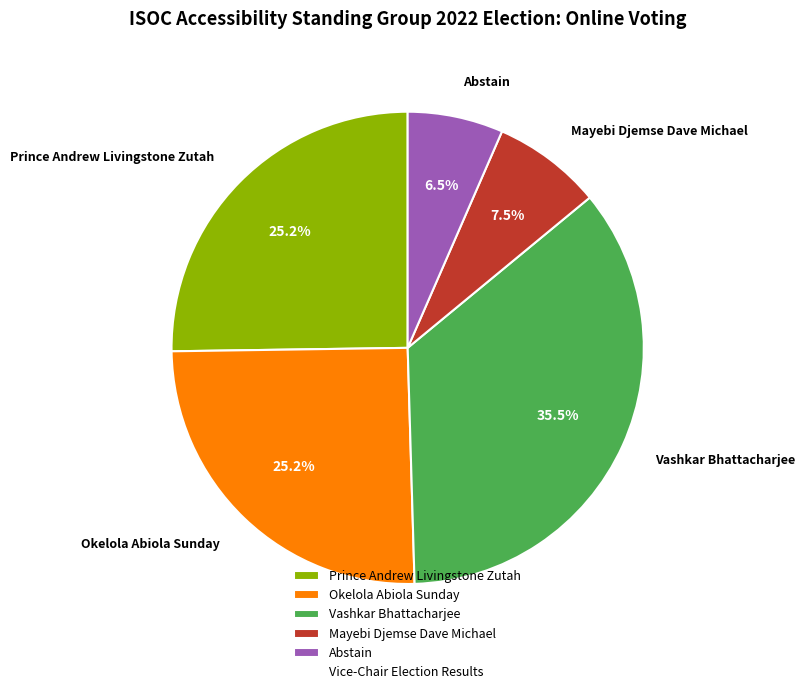

Which category has the biggest portion of the pie?

Vashkar Bhattacharjee